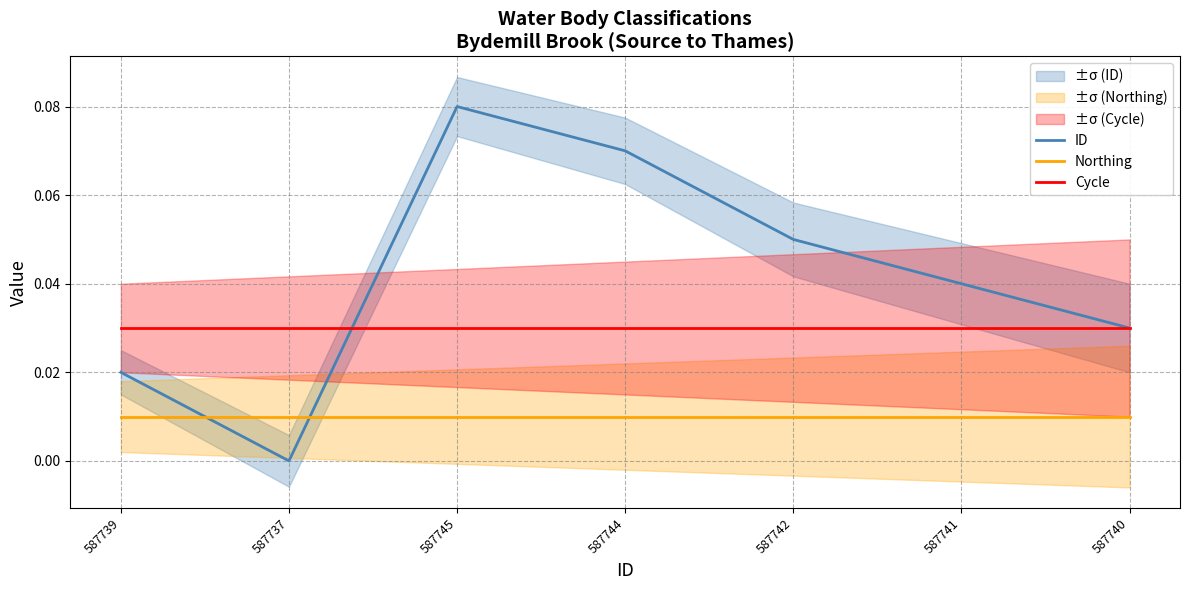

How many values in the ID series exceed 0?

6